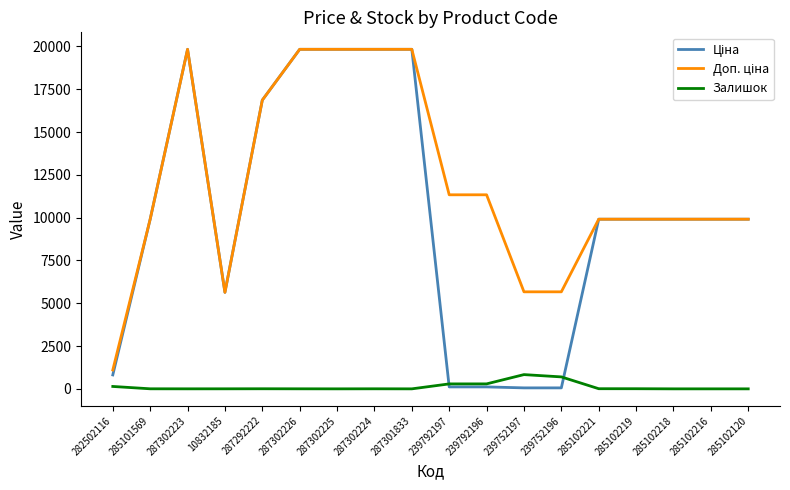

What is the total value across all series at 285102218?

19817.0